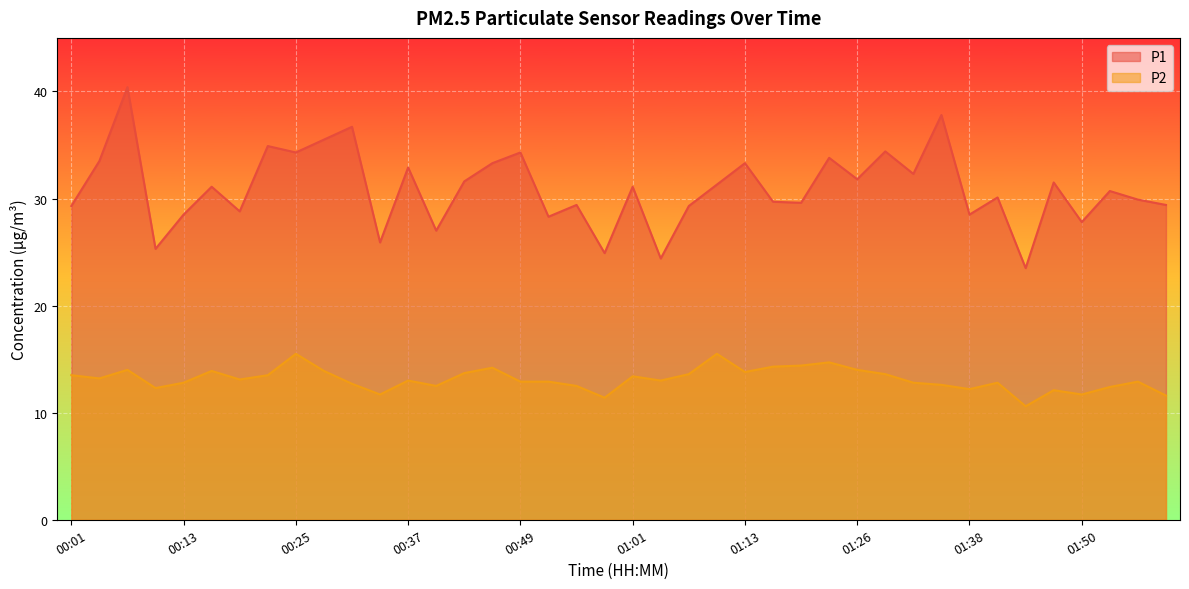

The value of P1 at 00:46 is 58.6. True or false?

False